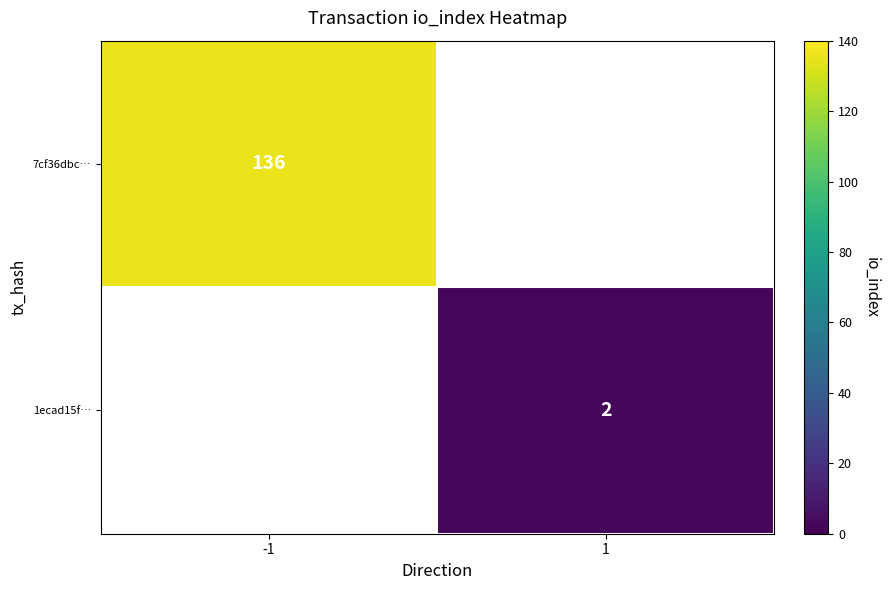

The value of 7cf36dbc… at -1 is 181. True or false?

False